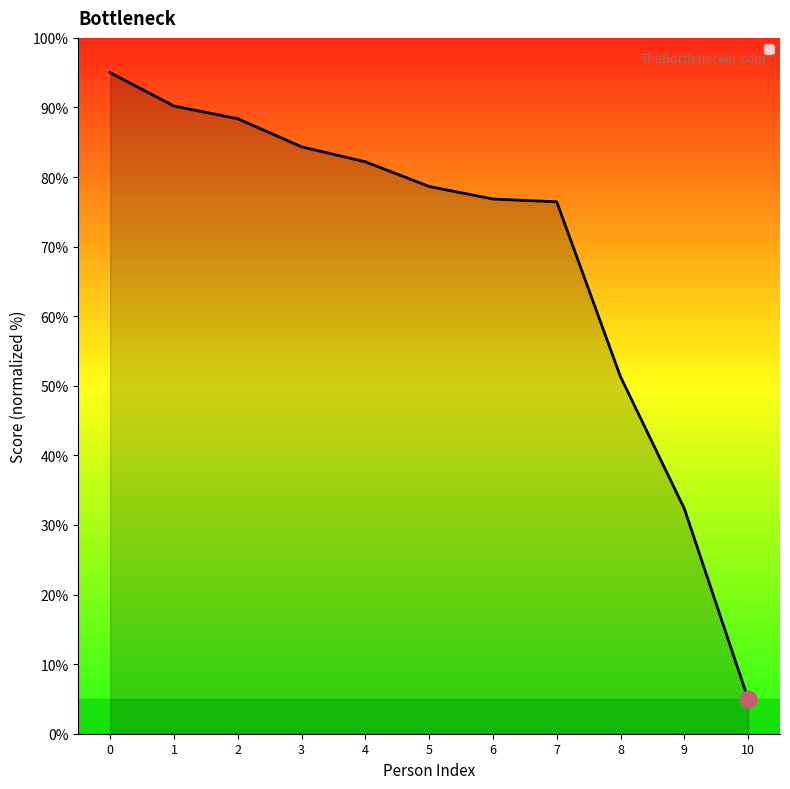

Which category has the lowest value across all series?

10